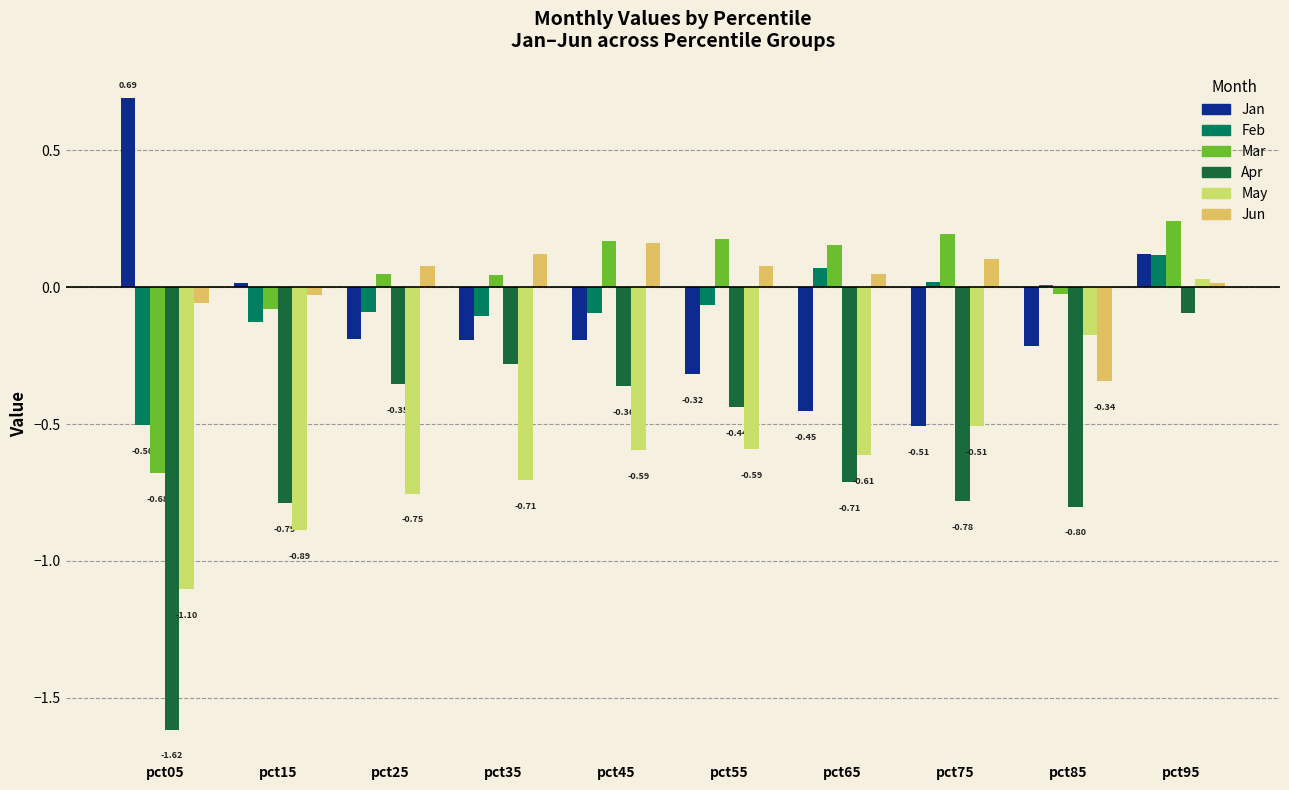

What is the highest value of the Mar series?

0.2